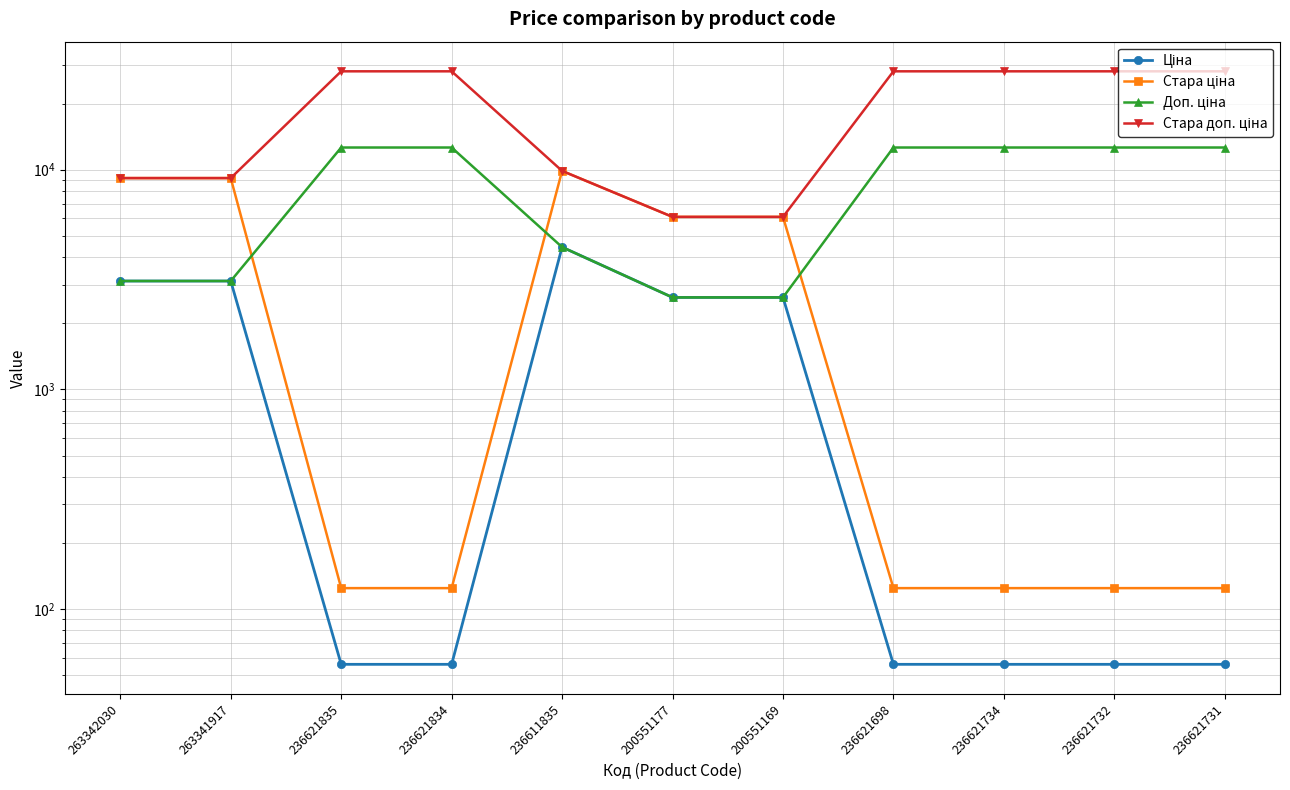

At which category is the sum across all series the highest?

236621835